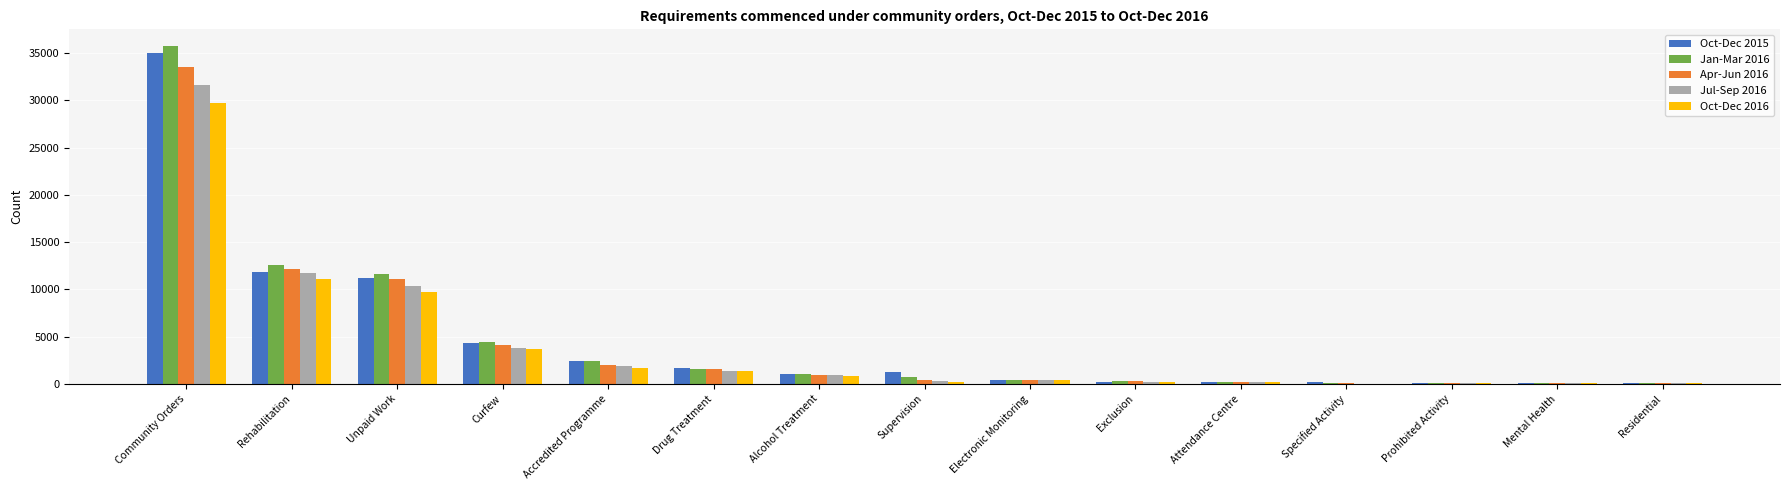

How many groups of bars are there?

15